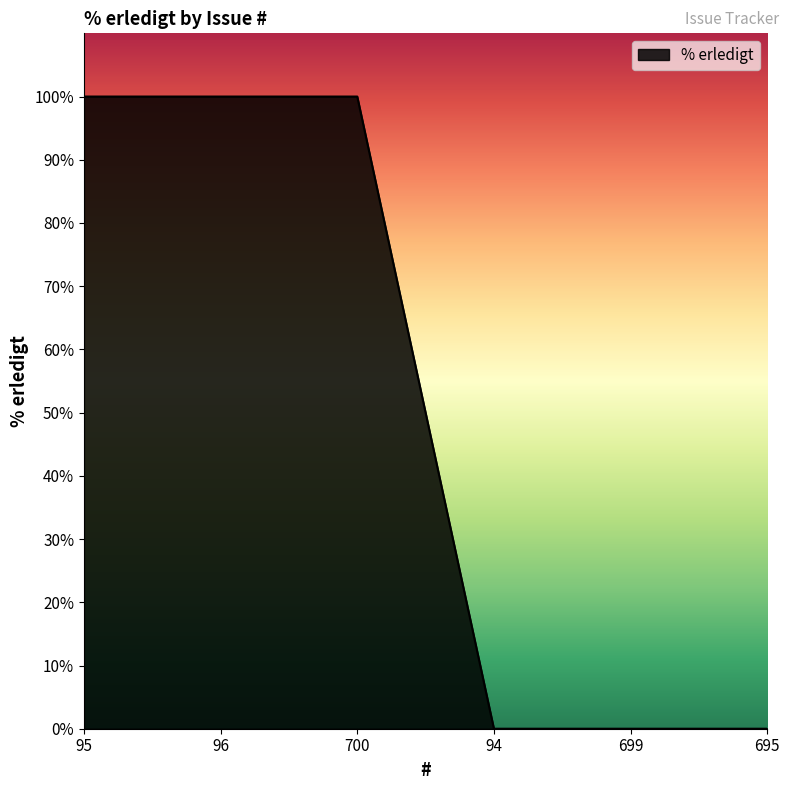

How many series are shown in this chart?

1